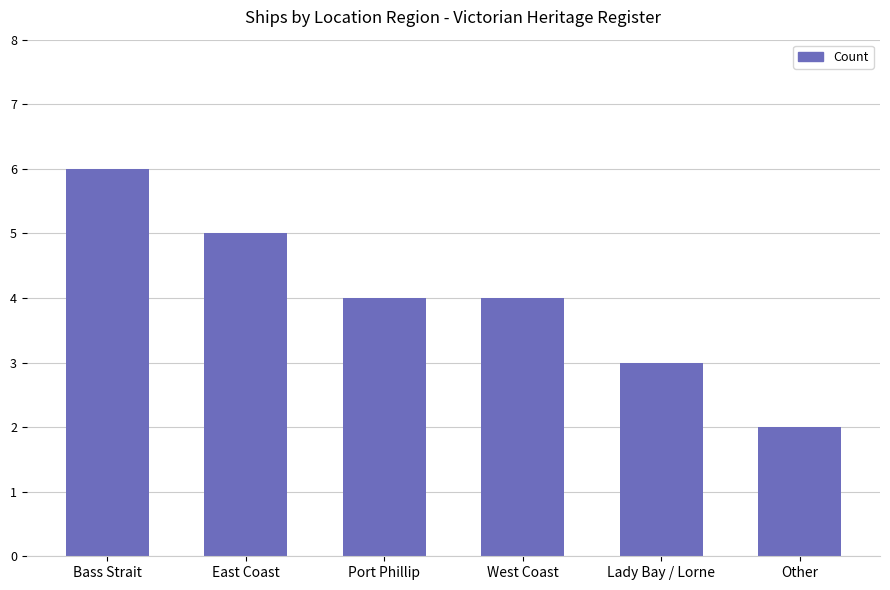

Reading left to right, what are all the values shown in this chart?

6	5	4	4	3	2